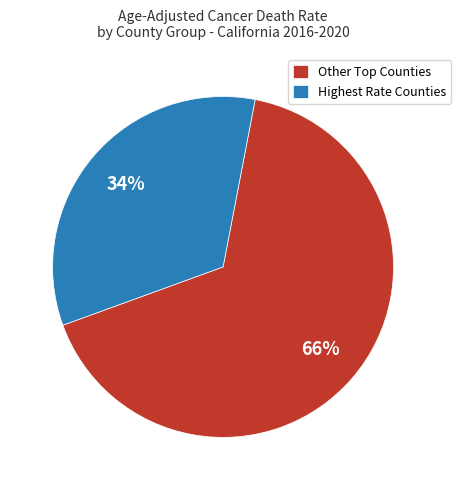

Which slice is the largest?

Other Top Counties